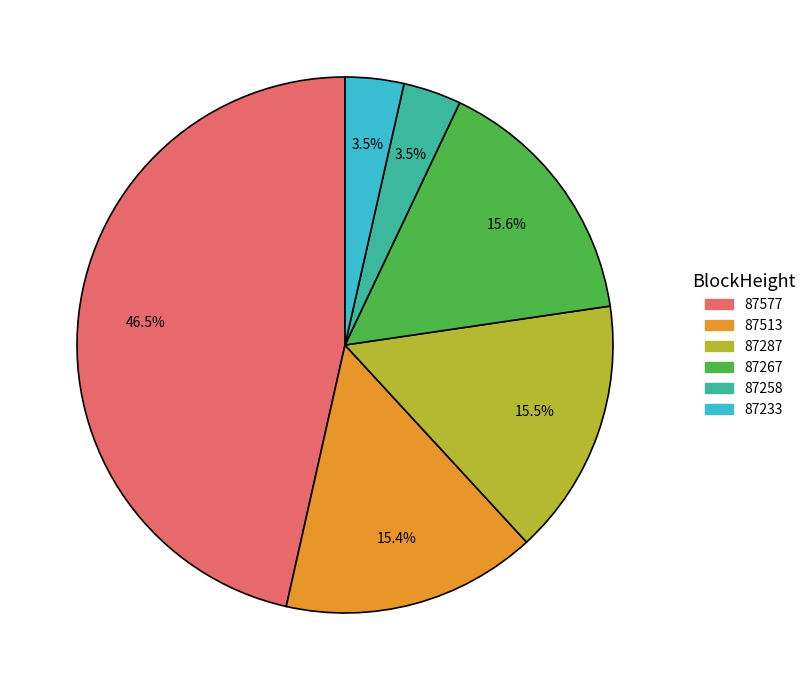

Is there any slice that represents more than half of the pie?

No